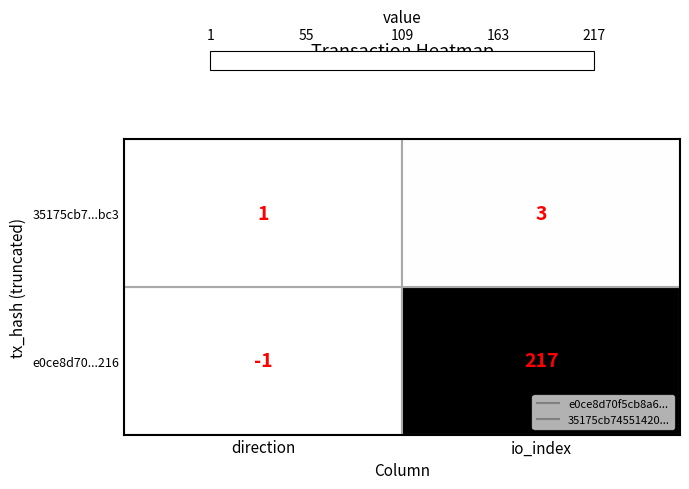

Which series has the widest spread of values?

e0ce8d70...216